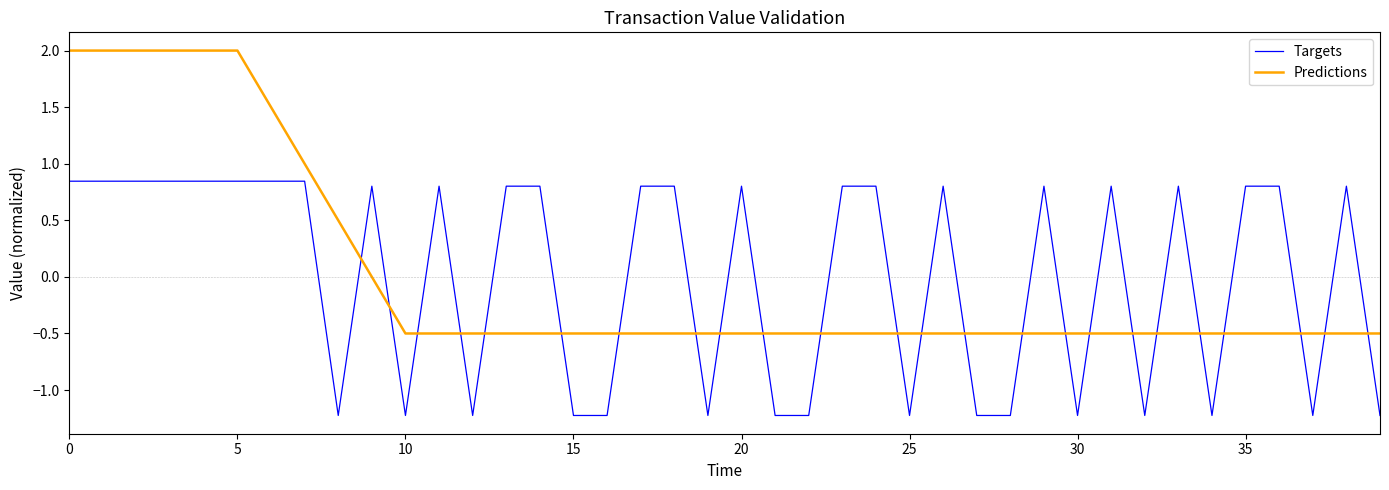

How many times do Predictions and Targets cross each other?

24